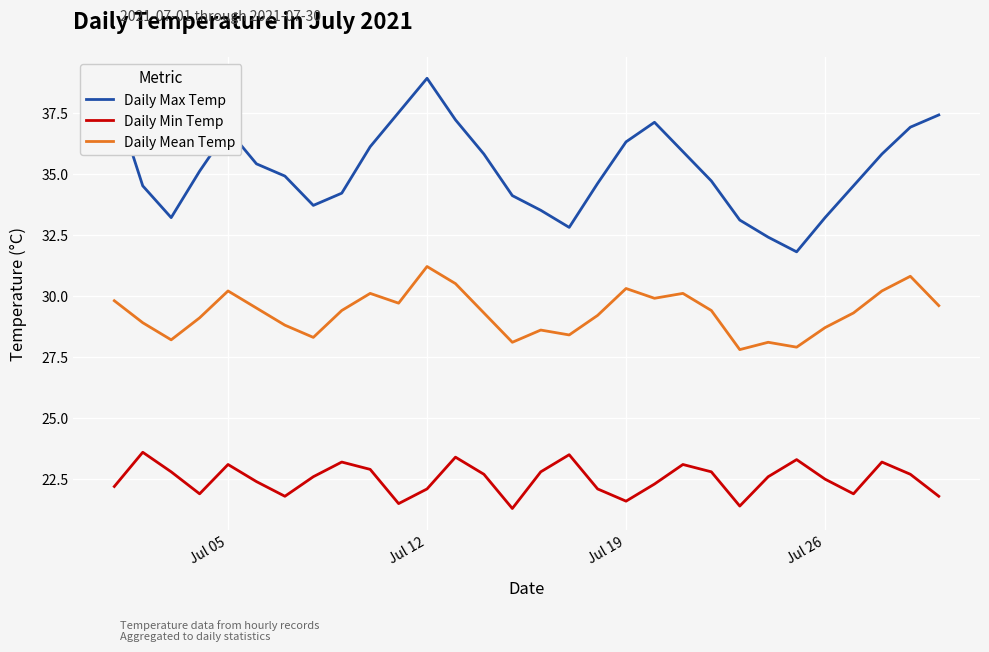

Rank the series by their average value, from lowest to highest.

Daily Min Temp, Daily Mean Temp, Daily Max Temp